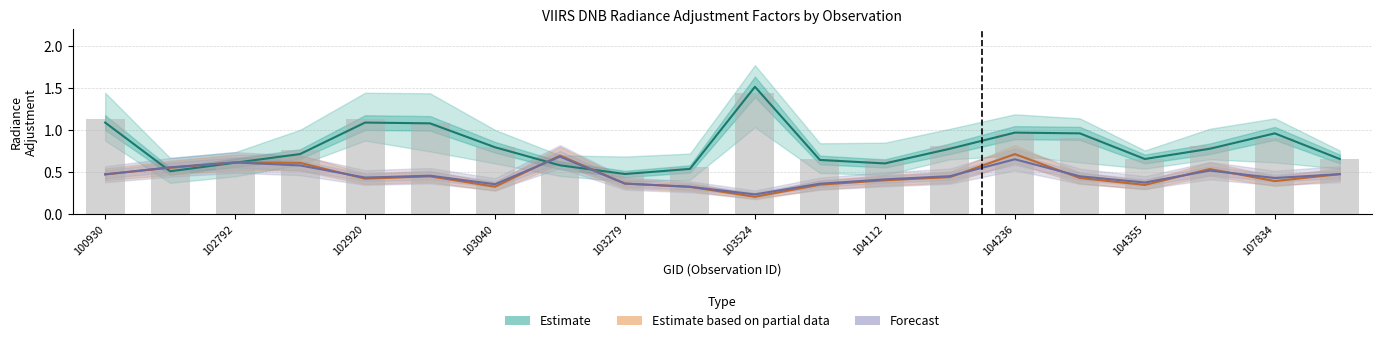

Reading left to right, transcribe all the data shown in this chart.

rade9_bin_1q: 1.1	0.5	0.6	0.8	1.1	1.1	0.8	0.6	0.5	0.6	1.4	0.7	0.6	0.8	1.0	0.9	0.7	0.8	0.9	0.7
rade9_bin_mdn: 1.1	0.5	0.6	0.7	1.1	1.1	0.8	0.6	0.5	0.5	1.5	0.6	0.6	0.8	1.0	1.0	0.7	0.8	1.0	0.7
rade9_mult_nadir_norm: 0.5	0.6	0.6	0.6	0.4	0.4	0.3	0.7	0.4	0.3	0.2	0.4	0.4	0.4	0.7	0.4	0.3	0.5	0.4	0.5
rade9_aggzone_norm: 0.5	0.6	0.6	0.6	0.4	0.5	0.4	0.7	0.4	0.3	0.2	0.4	0.4	0.5	0.7	0.5	0.4	0.5	0.4	0.5